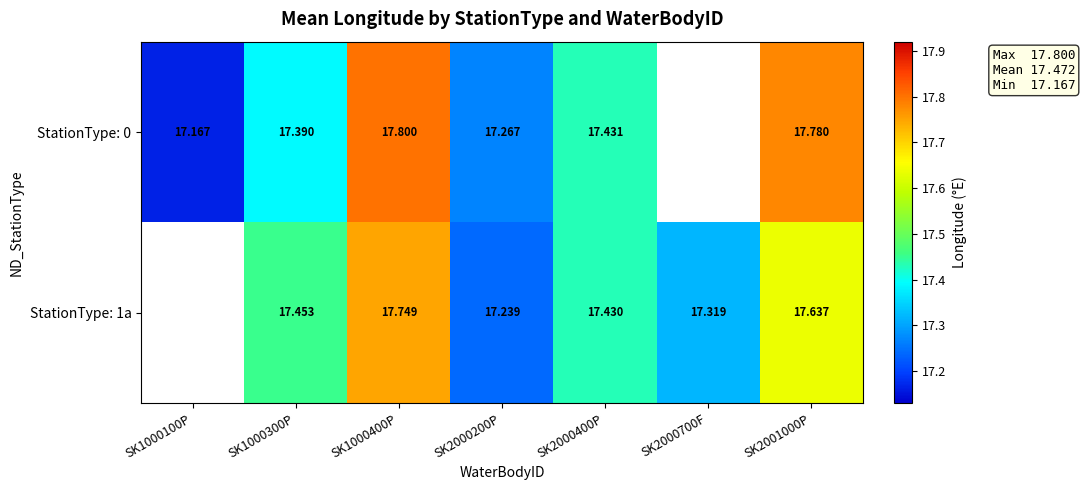

Is the value of StationType: 0 at SK1000300P greater than the value of StationType: 1a at SK2000700F?

Yes